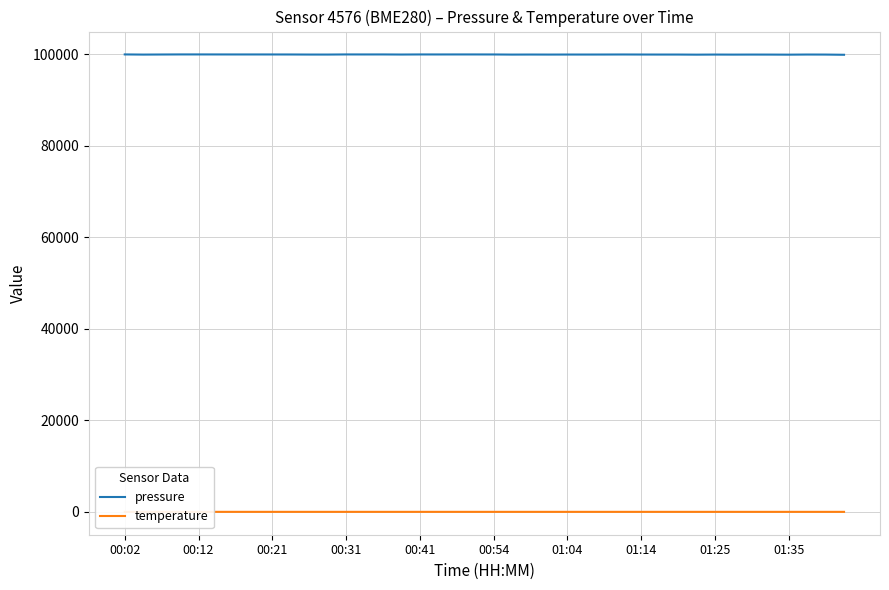

Which series has the largest total across all categories?

pressure